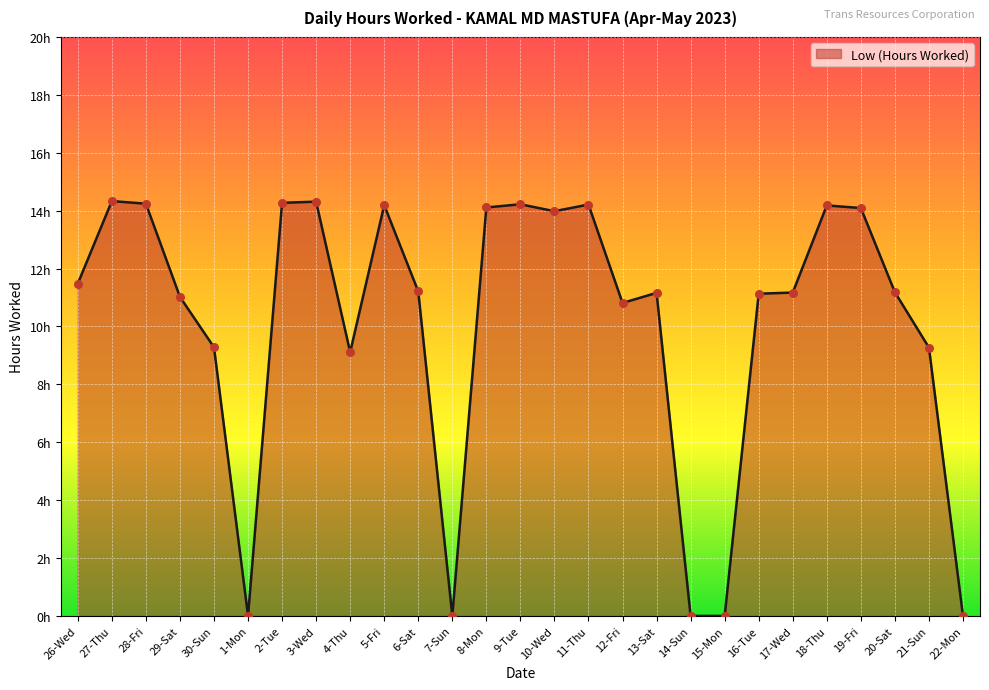

Which has a higher value, 7-Sun or 4-Thu?

4-Thu